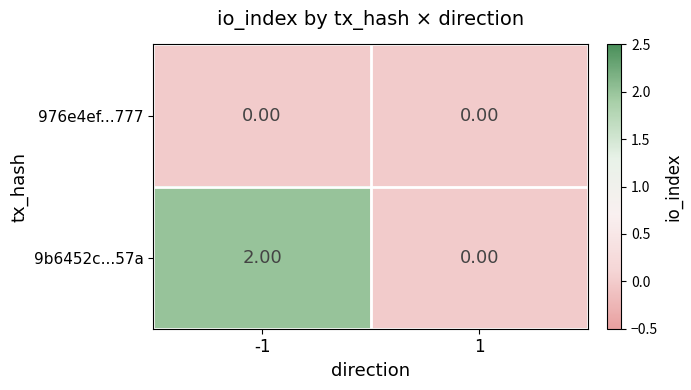

At how many categories does at least one series exceed 1?

1